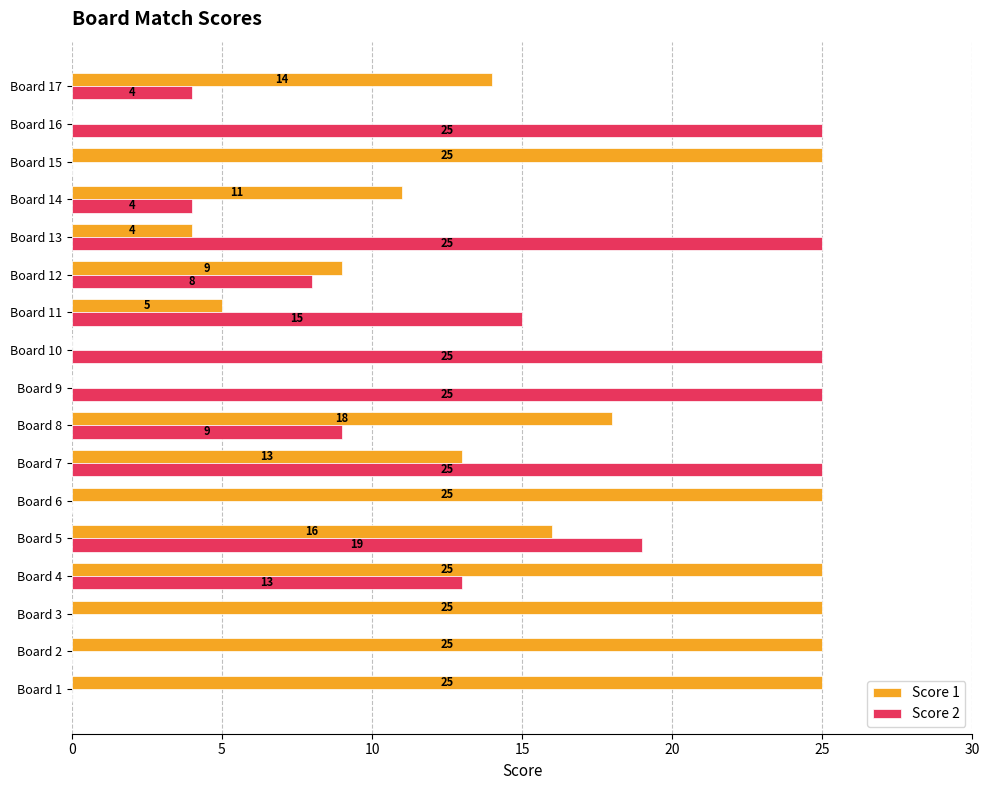

What is the sum of all Score 1 values?

240